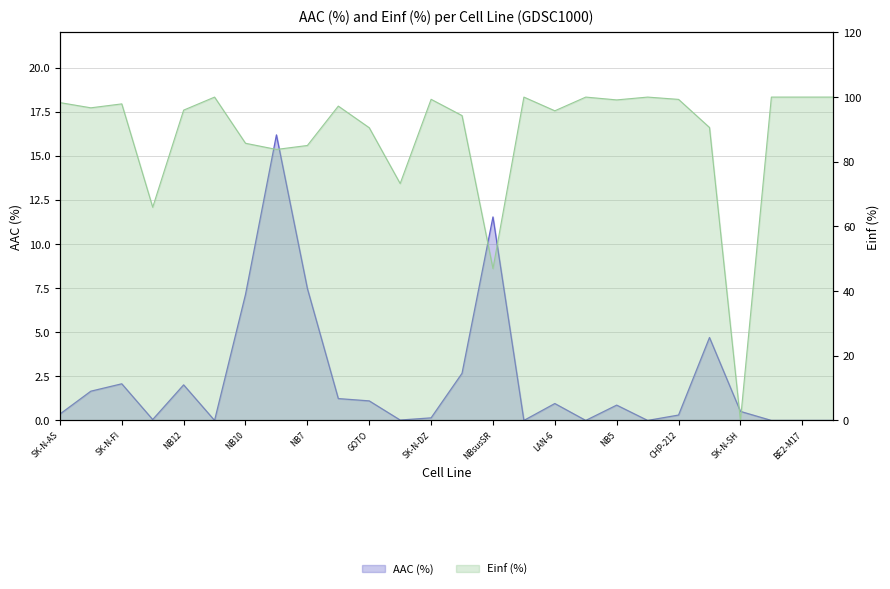

Between which two adjacent categories do Einf (%) and AAC (%) first intersect?

TGW and SK-N-SH